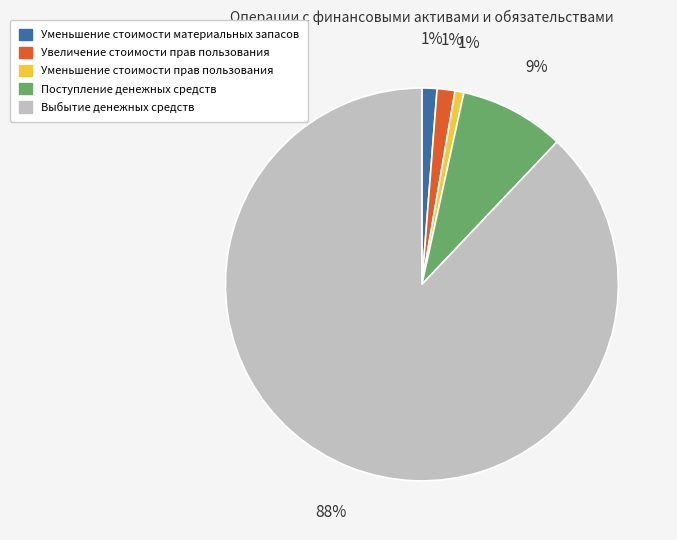

Does Уменьшение стоимости материальных запасов represent more than half of the total?

No